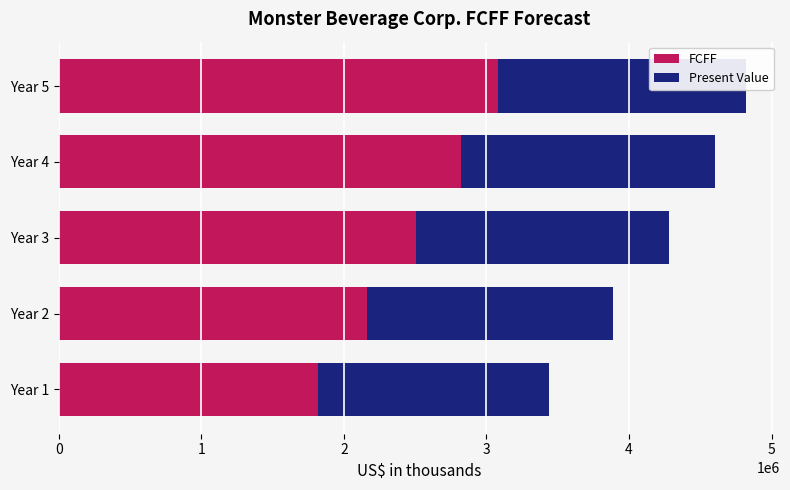

Rank the categories by FCFF value from lowest to highest.

Year 1, Year 2, Year 3, Year 4, Year 5